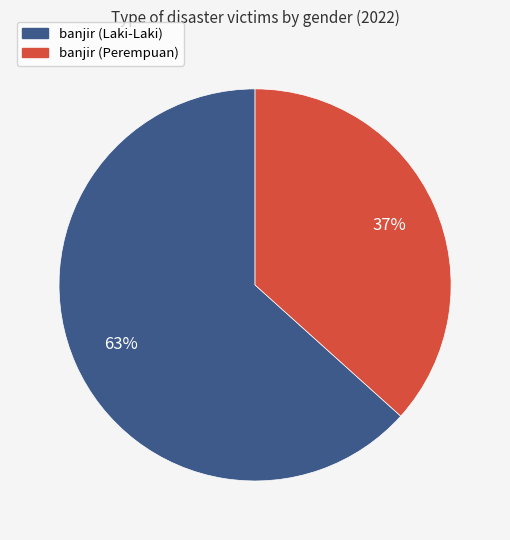

What is the largest slice in the pie chart?

banjir (Laki-Laki)